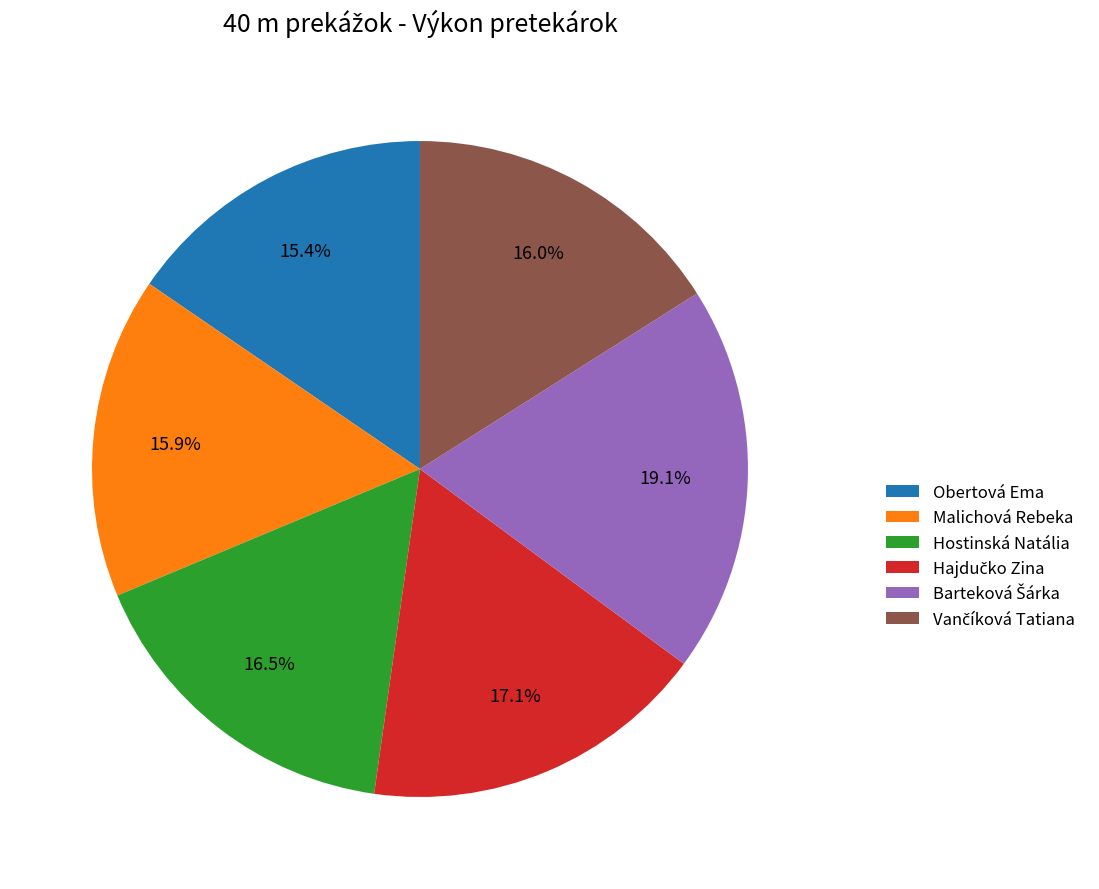

Is there any slice that represents more than half of the pie?

No